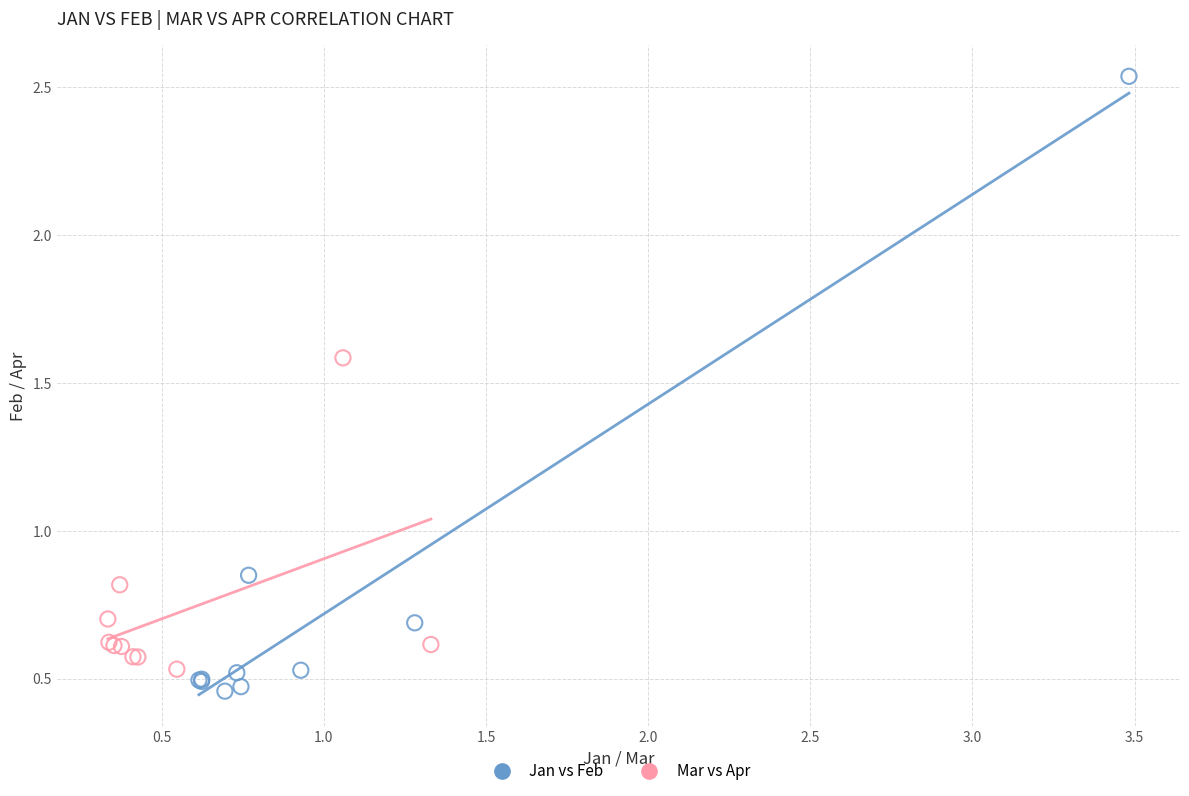

Which series has the largest Y range (max minus min)?

Jan vs Feb